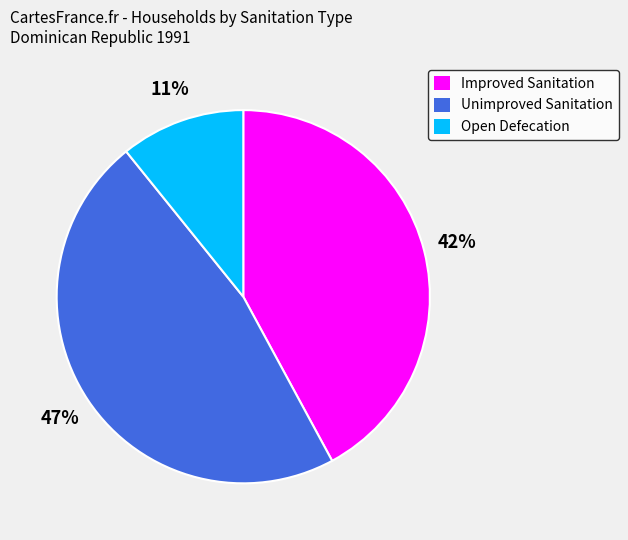

Rank the categories by value from lowest to highest.

Open Defecation, Improved Sanitation, Unimproved Sanitation